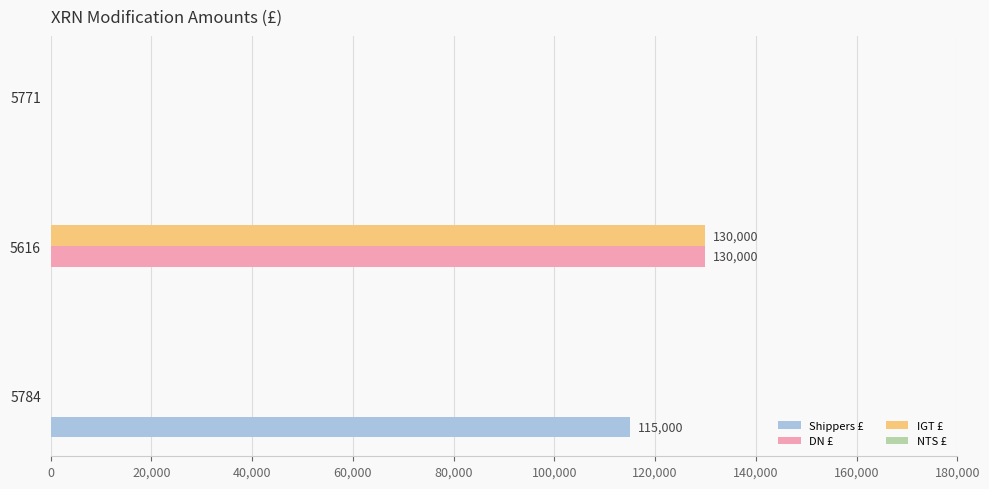

Which category has the highest value in the Shippers £ series?

5784